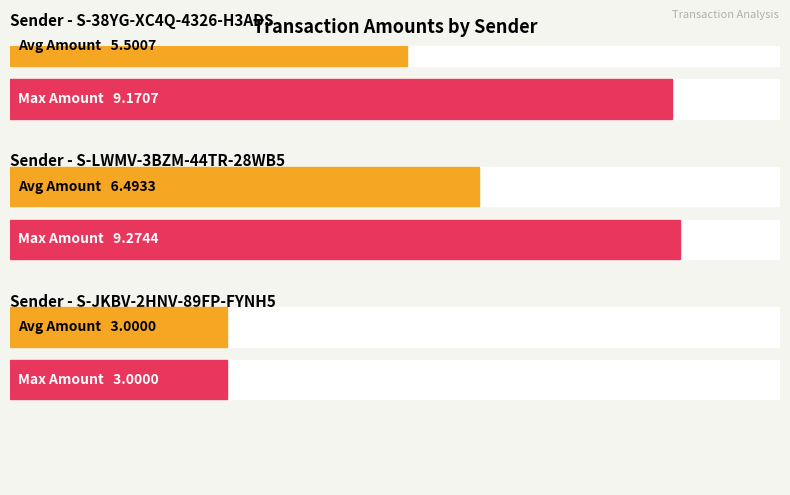

Approximately how many times larger is the value at S-38YG-XC4Q compared to S-JKBV-2HNV?

3.1